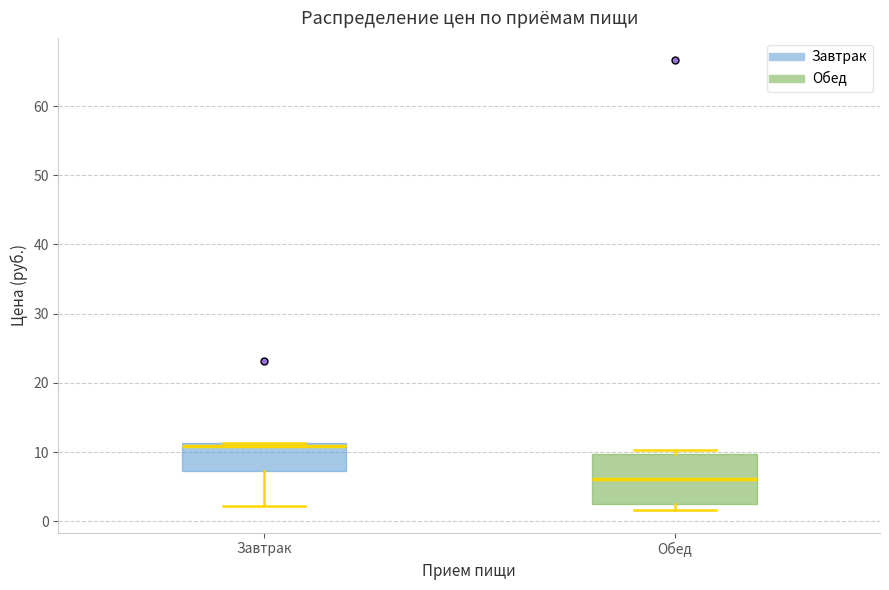

Which box is the tallest, from its lower edge to its upper edge?

Обед